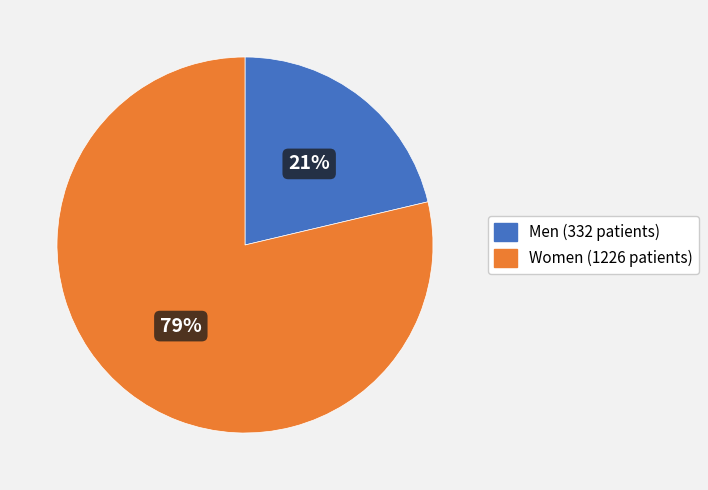

Between Women (1226 patients) and Men (332 patients), which is larger?

Women (1226 patients)